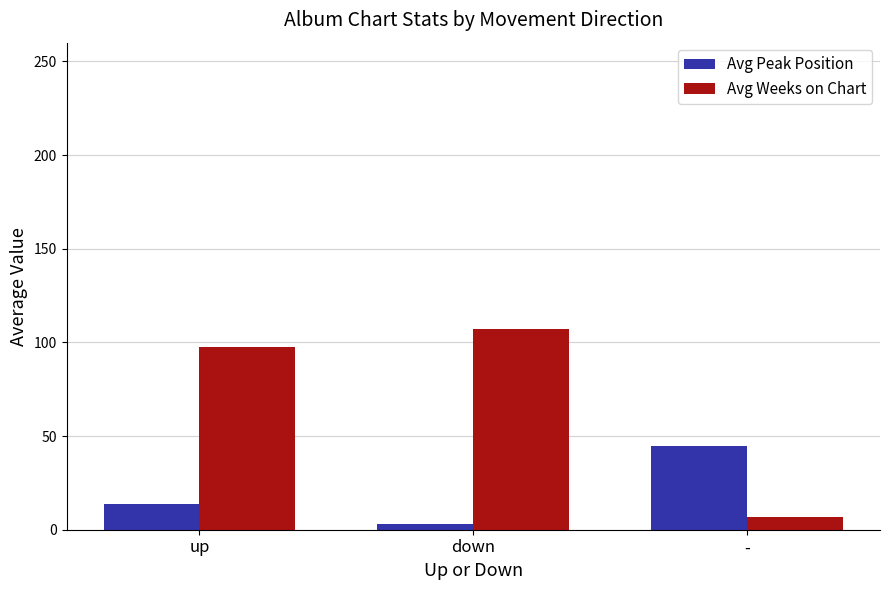

How many values in the Avg Weeks on Chart series exceed 97?

2